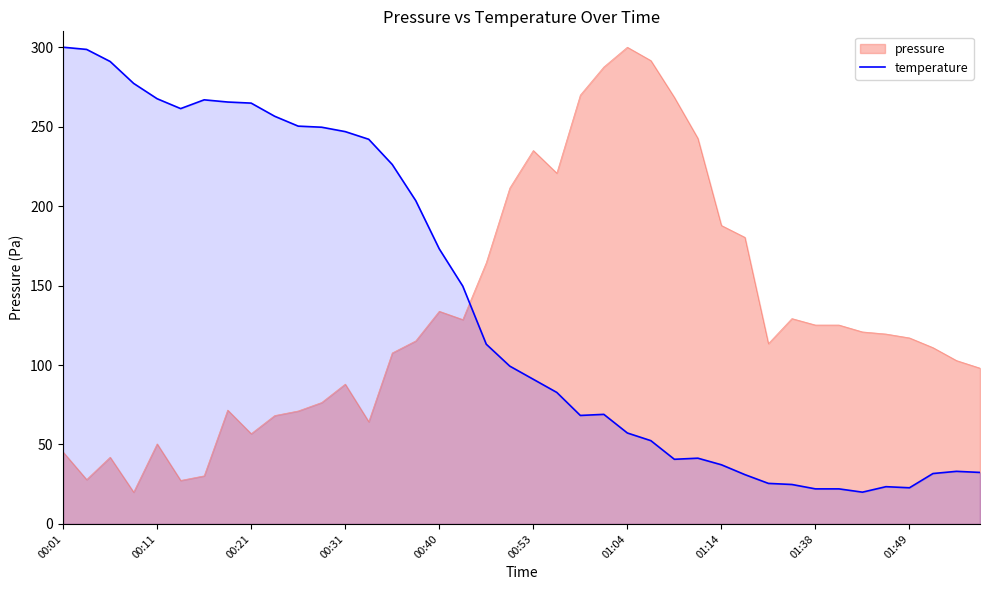

What is the approximate value at 35?

23.4